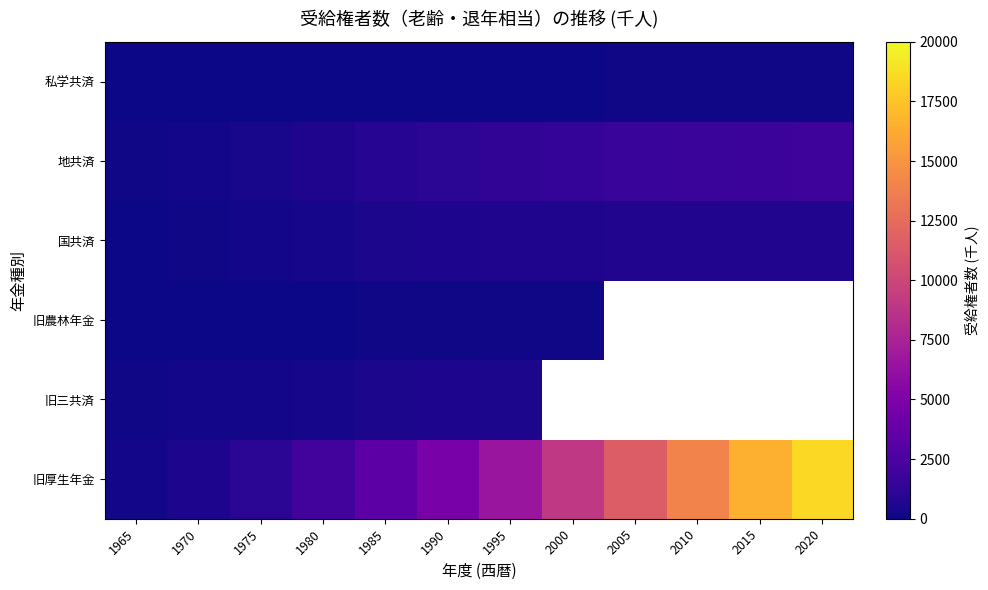

Is it true that 地共済 equals 1730.0 at 2015?

True